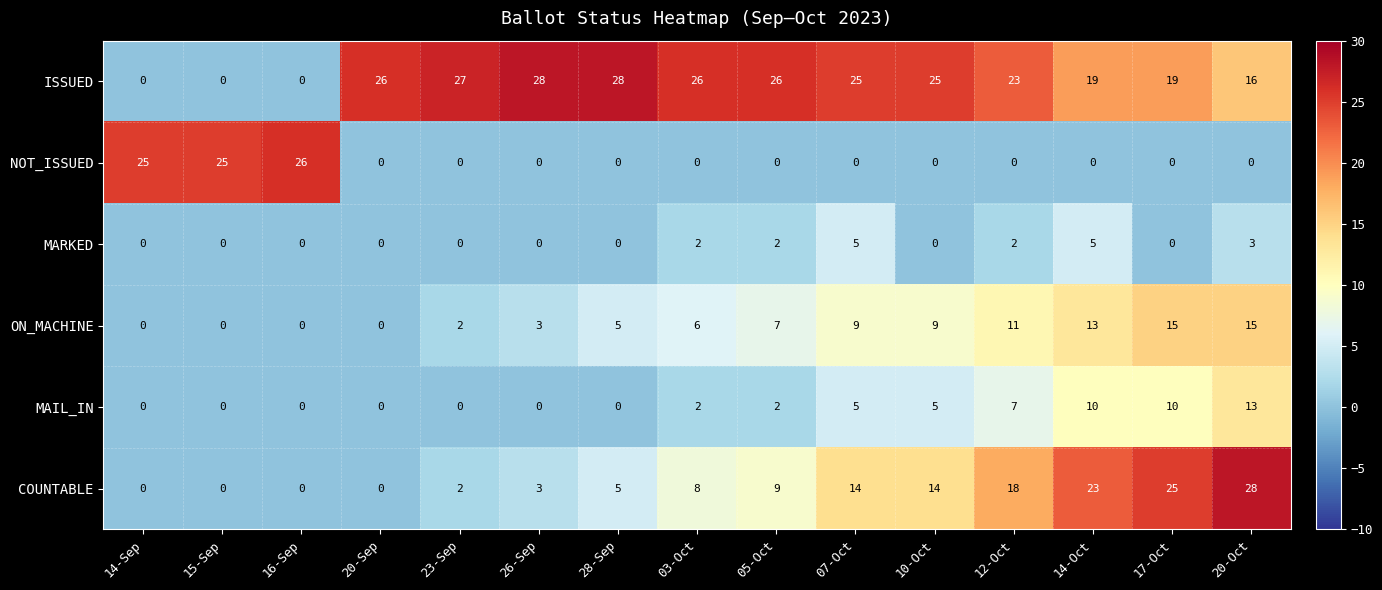

How many positive values does the NOT_ISSUED series have?

3